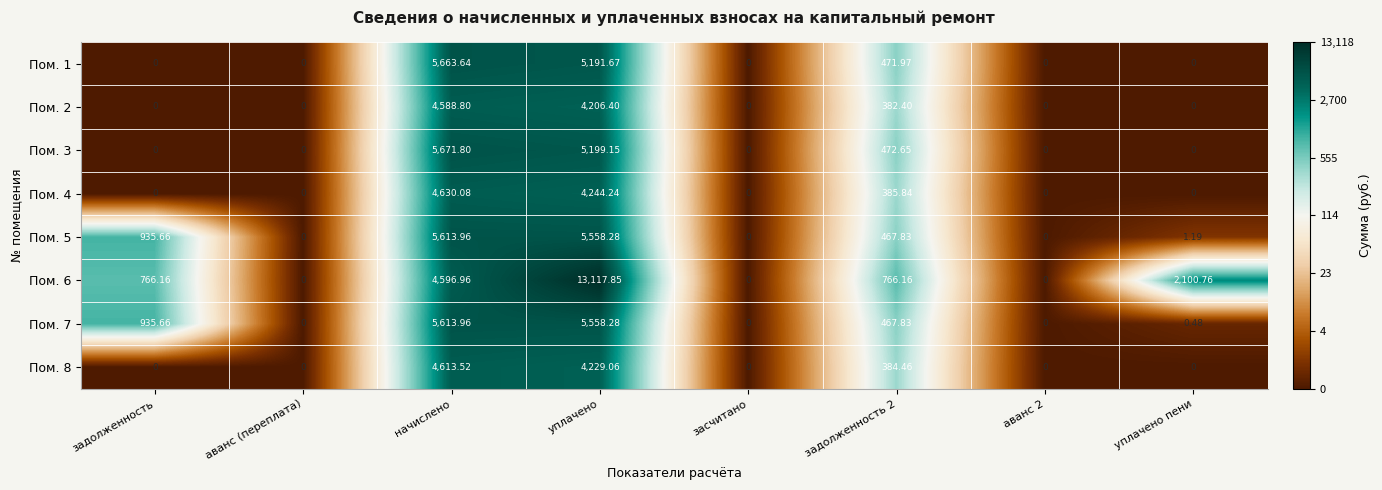

Where does the Пом. 7 series first go above 467?

задолженность